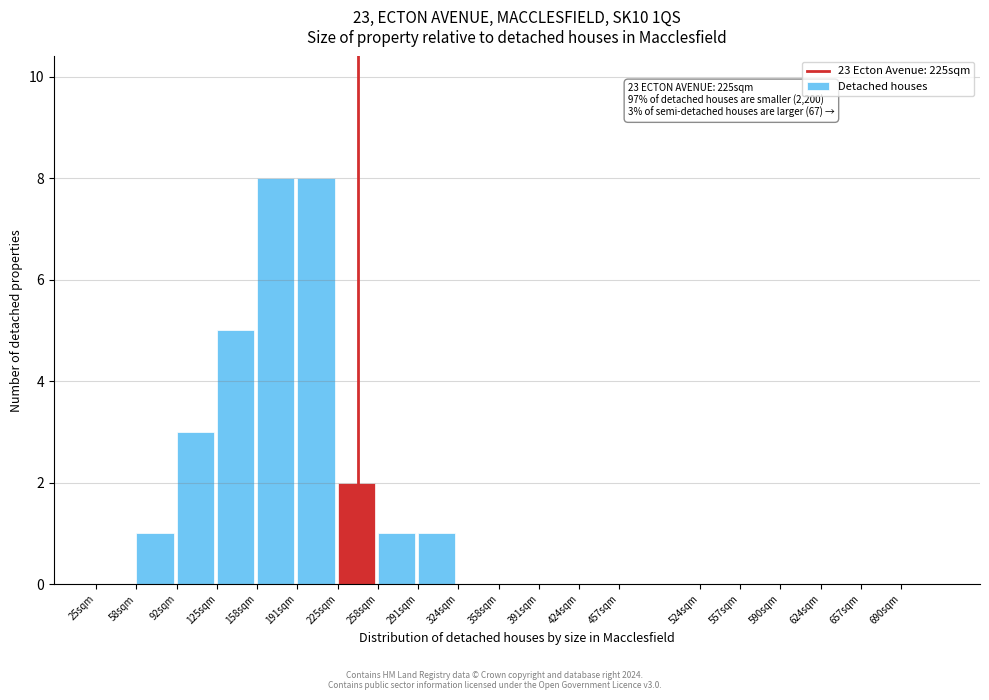

Reading left to right, list all the values displayed in this chart.

25sqm=0	58sqm=1	92sqm=3	125sqm=5	158sqm=8	191sqm=8	225sqm=2	258sqm=1	291sqm=1	324sqm=0	358sqm=0	391sqm=0	424sqm=0	457sqm=0	524sqm=0	557sqm=0	590sqm=0	624sqm=0	657sqm=0	690sqm=0